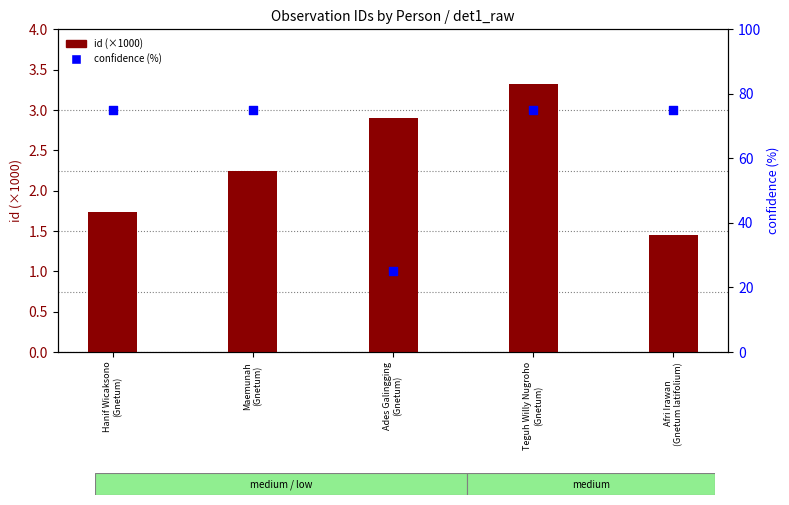

Which series has the largest total across all categories?

confidence (%)